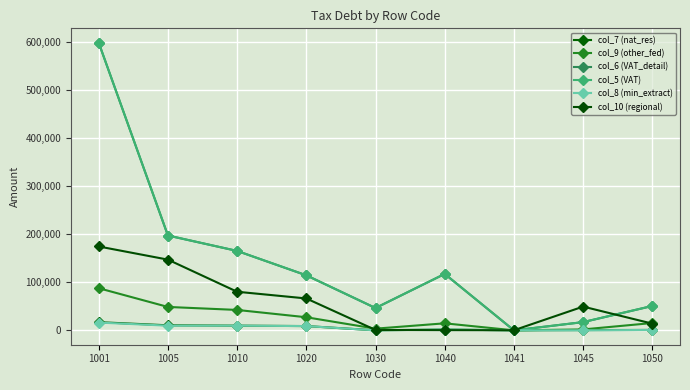

What is the sum of the col_6 (VAT_detail) values at 1010 and 1020?

279990